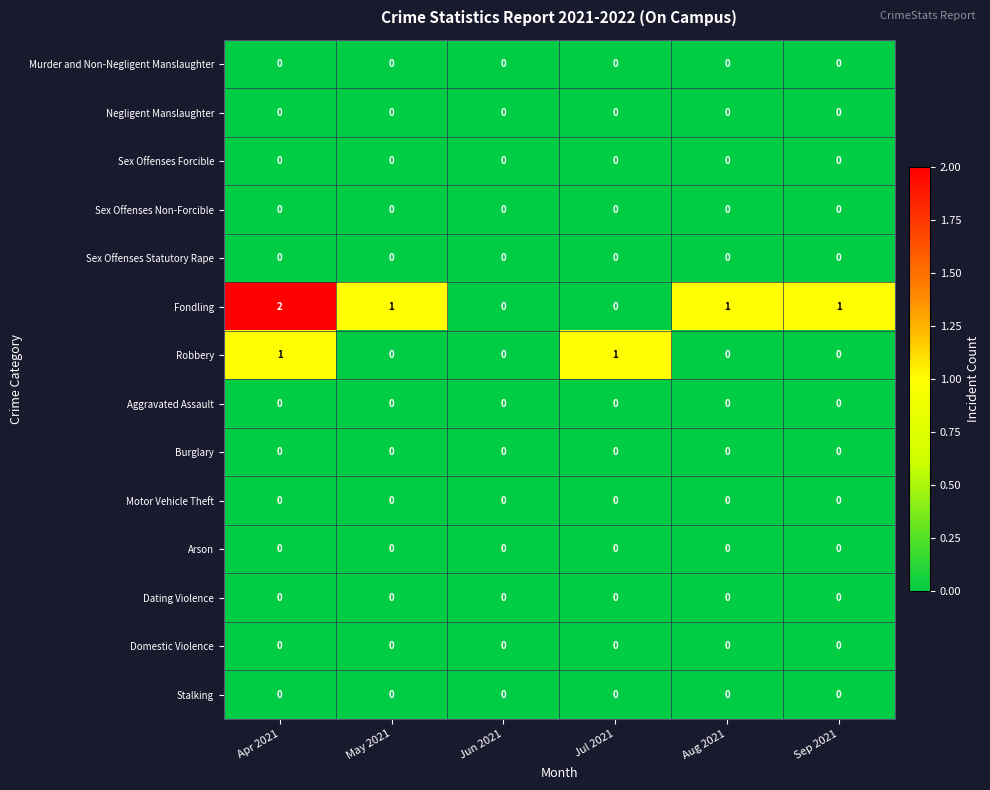

The value of Motor Vehicle Theft at Jun 2021 is 0. True or false?

True